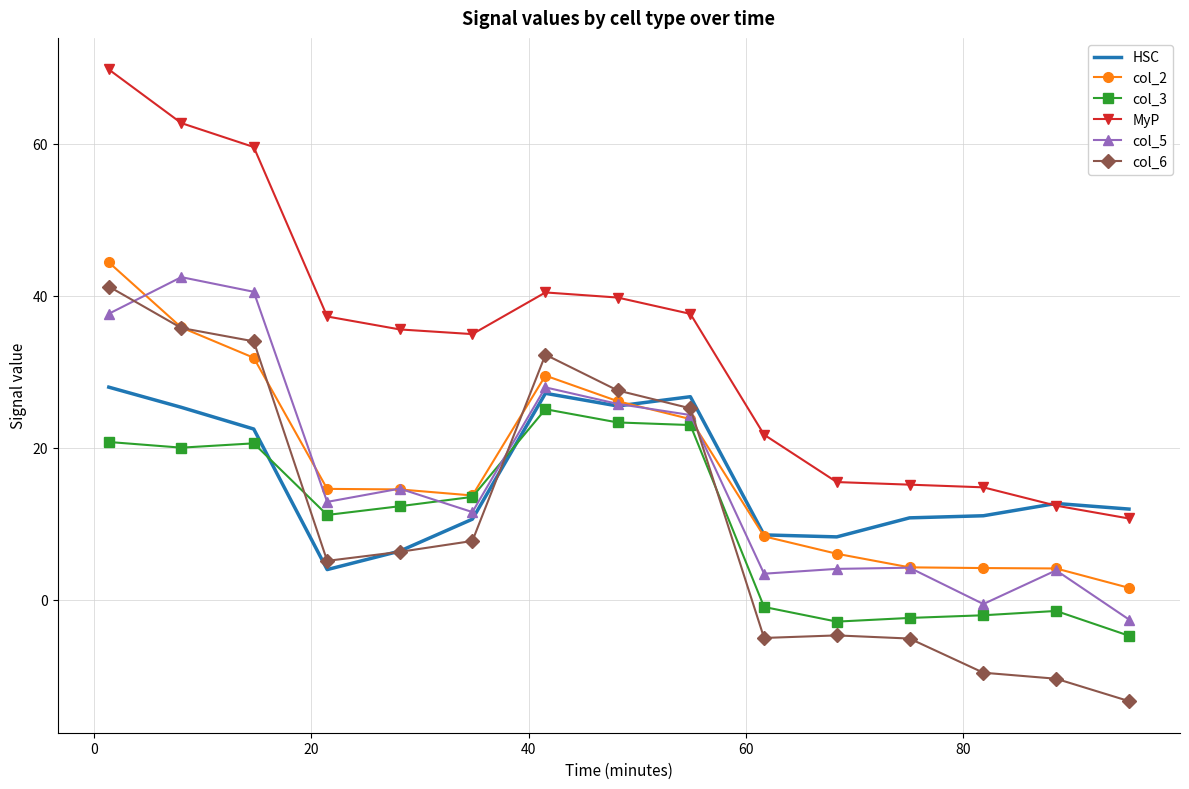

What is the difference between the second highest and minimum values in the col_3 series?

28.0